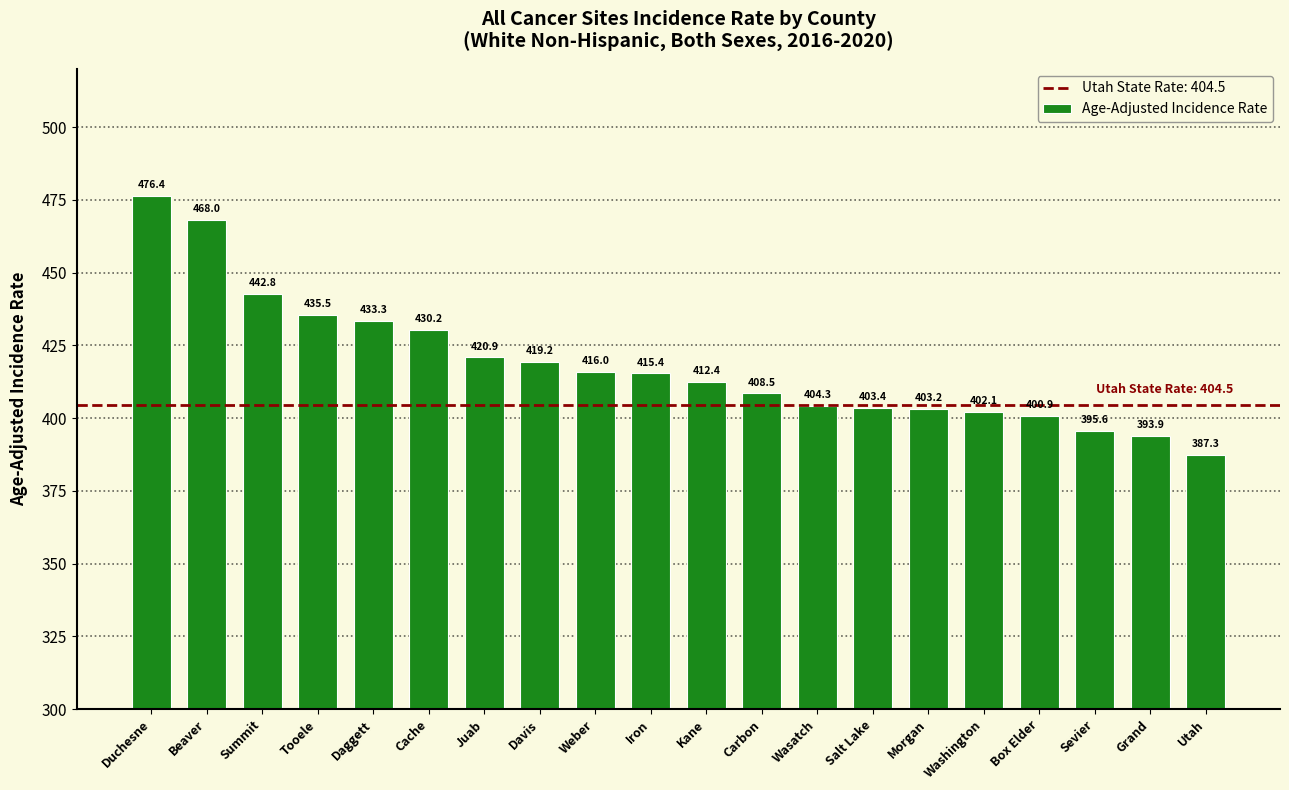

How many bars are there in total?

20